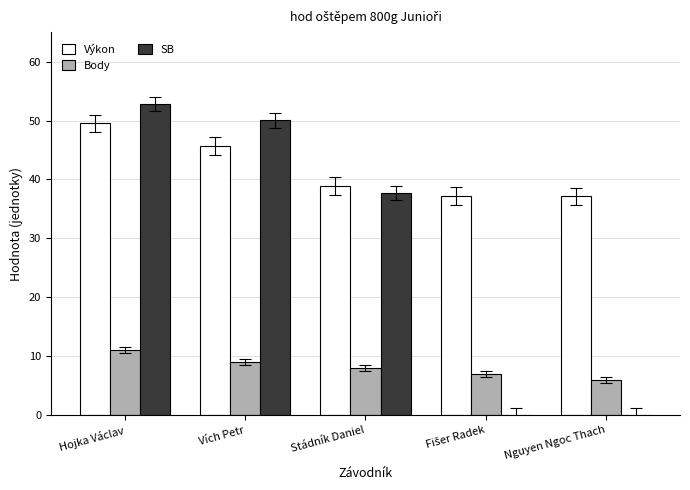

Is it true that Výkon equals 45.7 at Vích Petr?

True